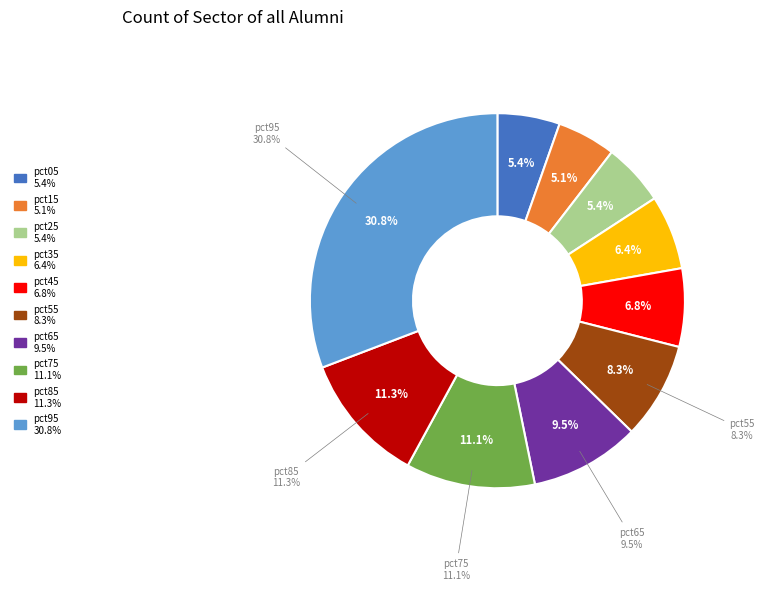

Rank the categories by value from lowest to highest.

pct15, pct25, pct05, pct35, pct45, pct55, pct65, pct75, pct85, pct95